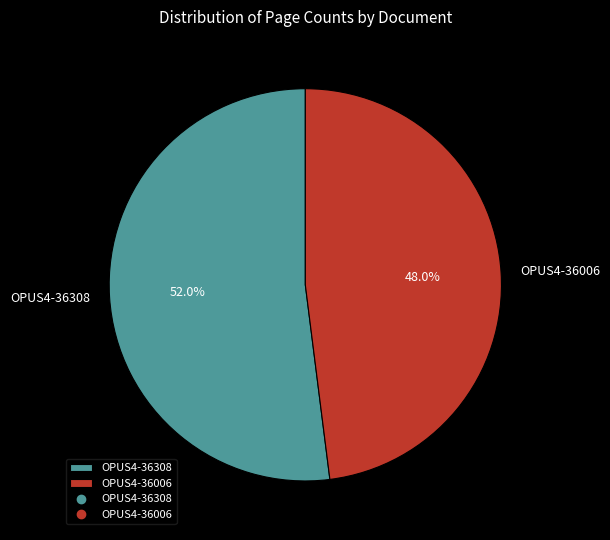

Does any single category account for the majority?

Yes